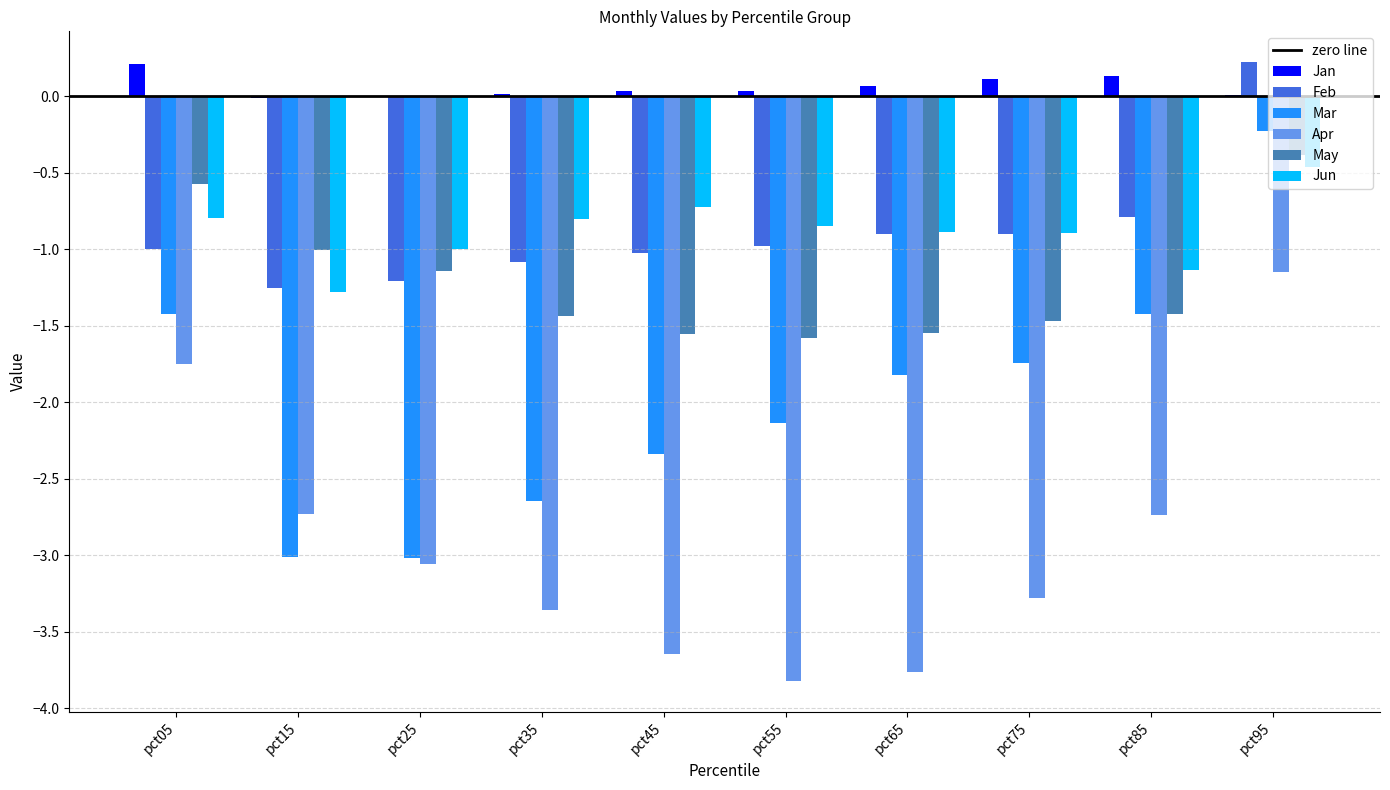

Does the chart contain stacked bars?

No